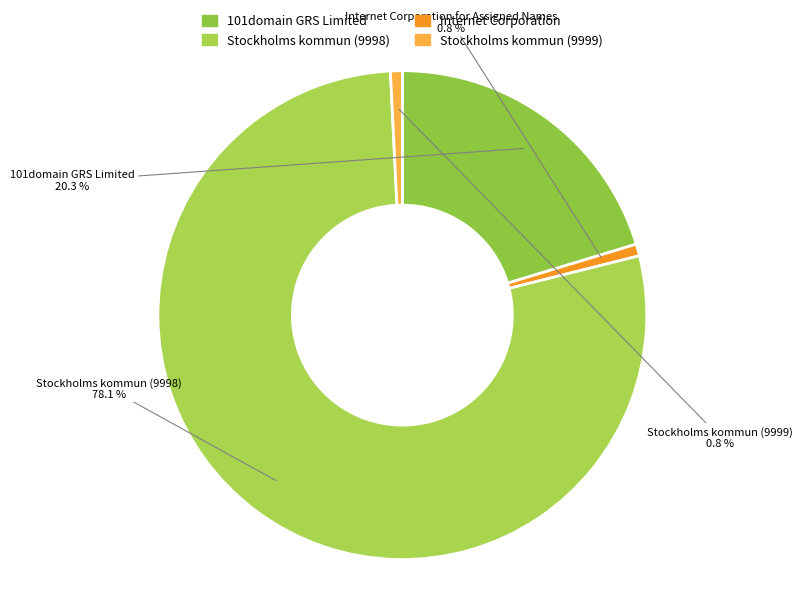

Which slice is the largest?

Stockholms kommun (9998)